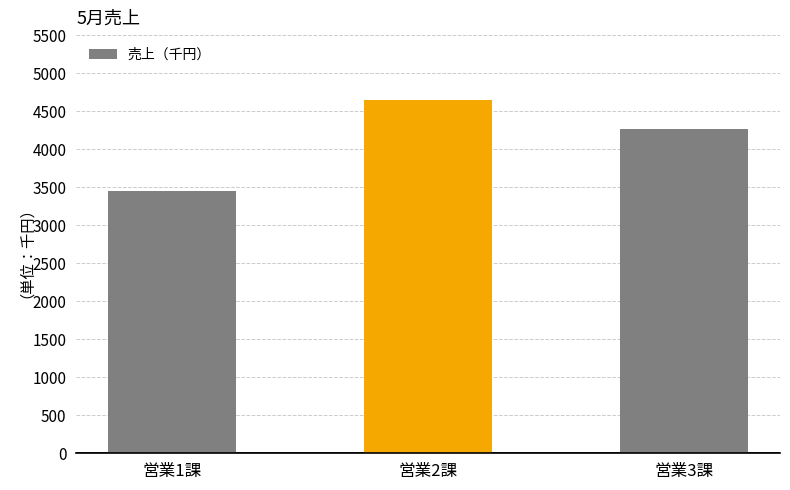

What is the average value?

4123